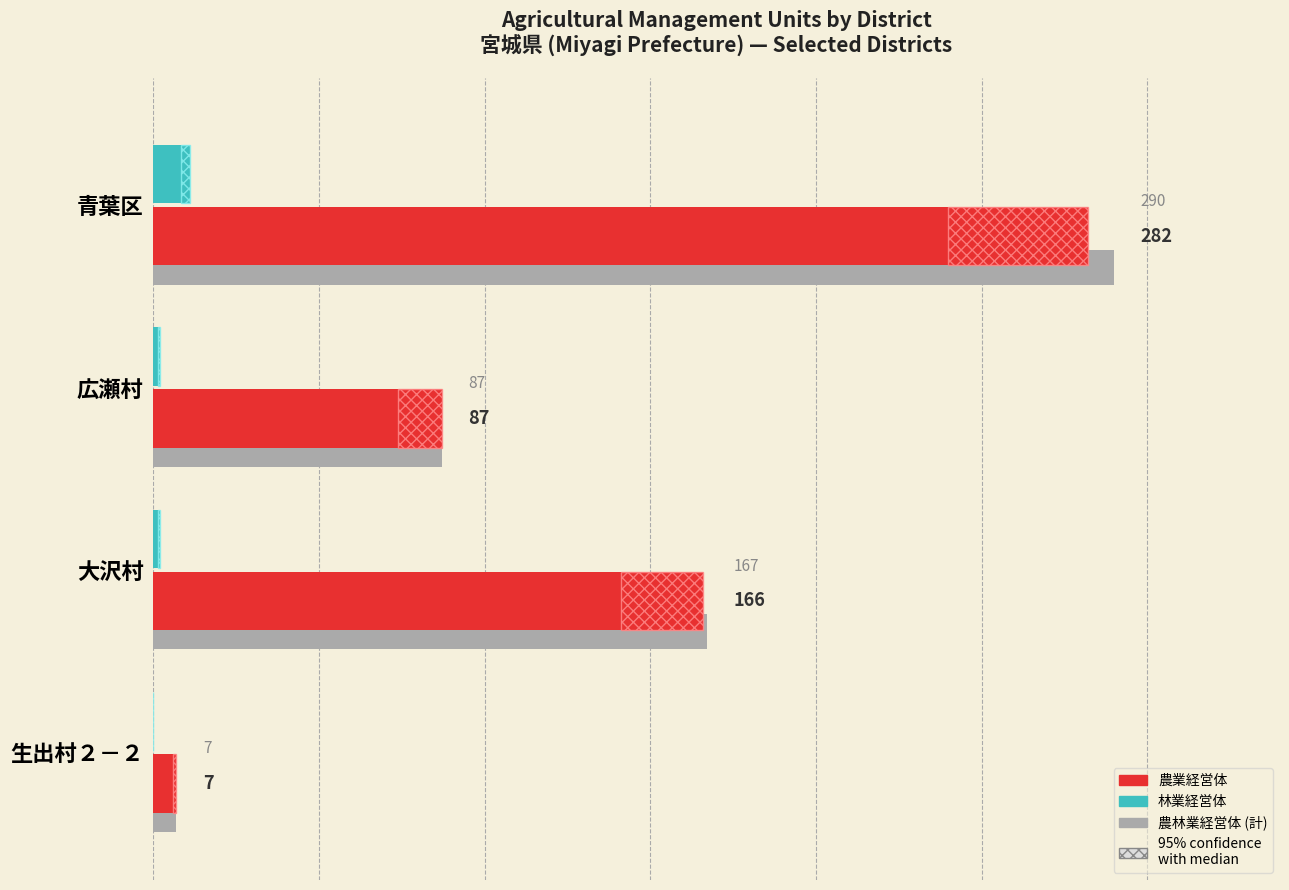

Which series has the widest spread of values?

農林業経営体